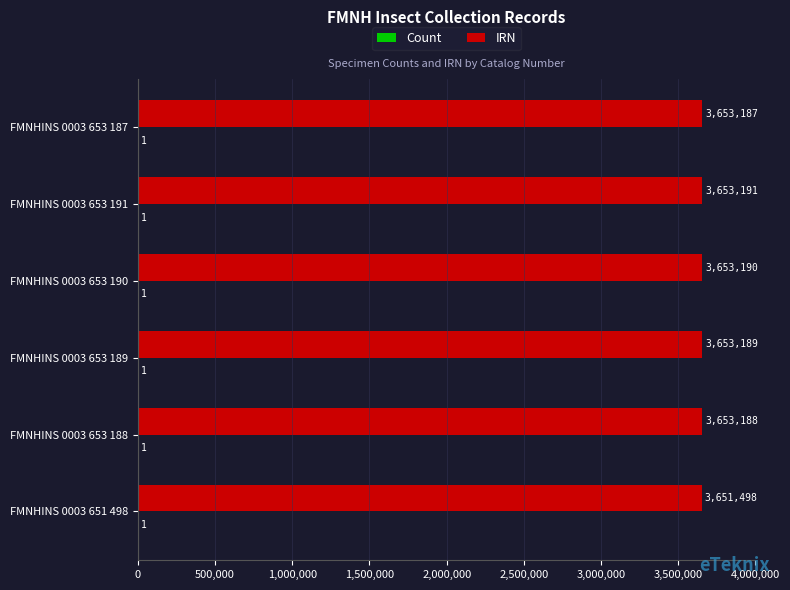

At which category is the sum across all series the highest?

FMNHINS 0003 653 191